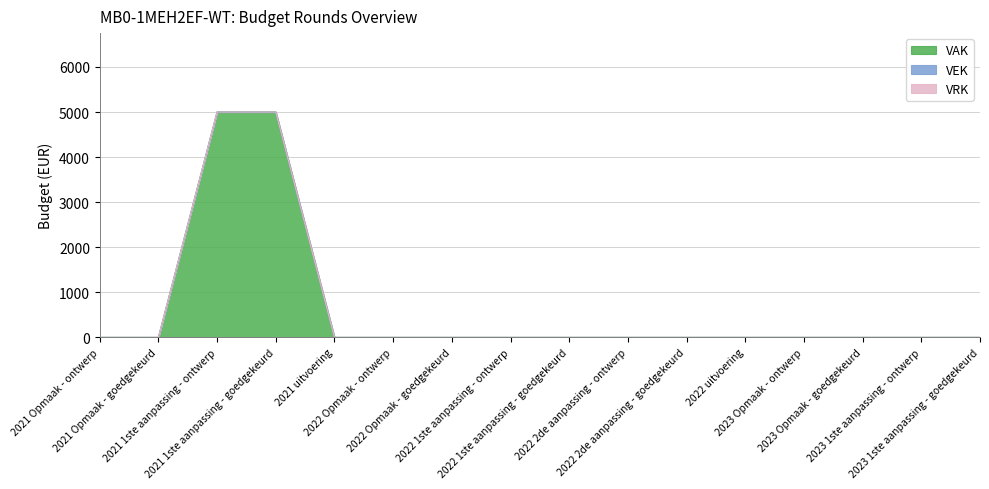

Reading left to right, what are all the values shown in this chart?

VAK: 0	0	5000	5000	0	0	0	0	0	0	0	0	0	0	0	0
VEK: 0	0	0	0	0	0	0	0	0	0	0	0	0	0	0	0
VRK: 0	0	0	0	0	0	0	0	0	0	0	0	0	0	0	0